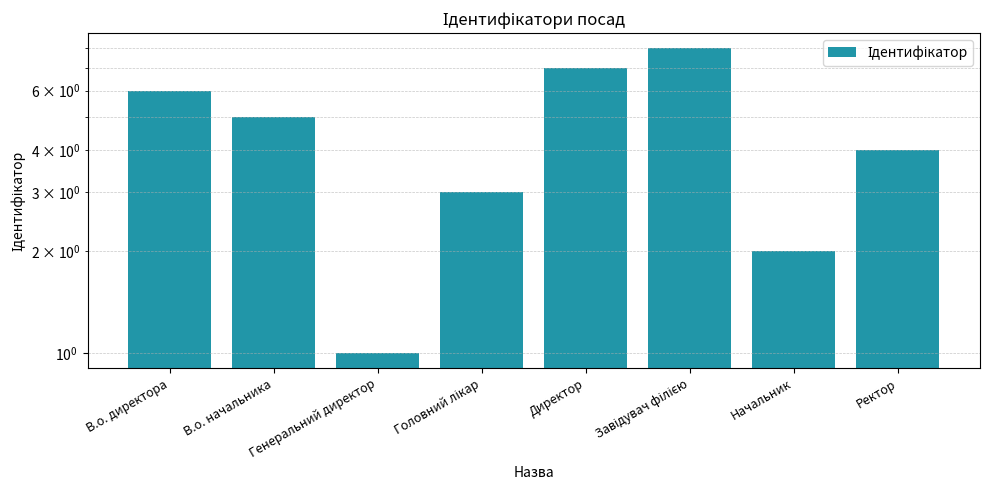

What is the average value?

4